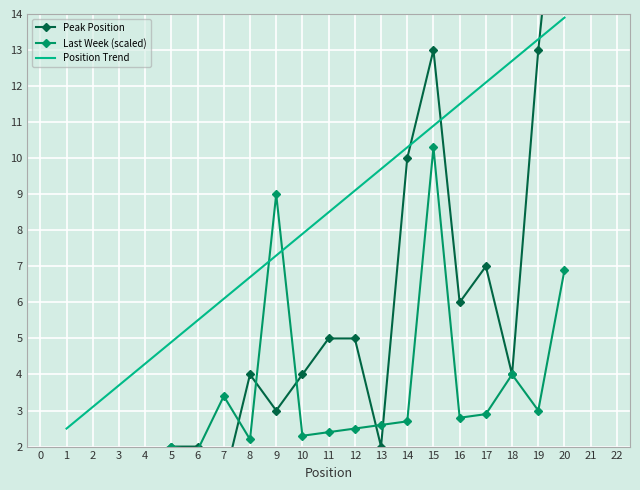

How many lines are shown in the chart?

3